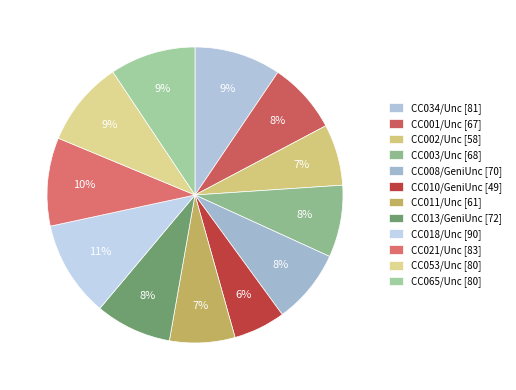

Which slice is the smallest?

CC010/GeniUnc